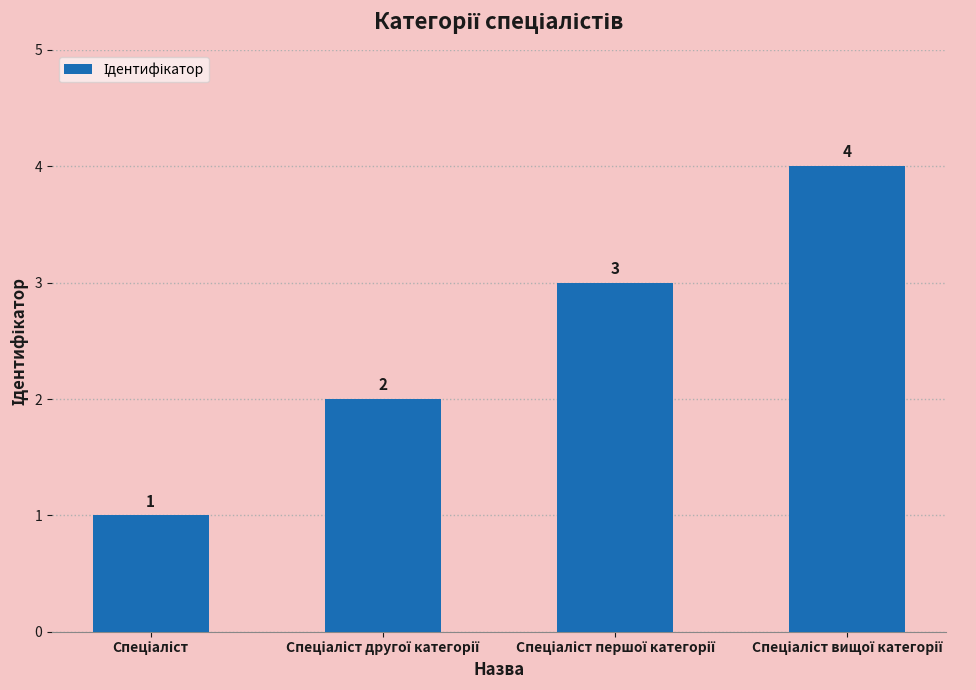

What is the value of the 2nd bar from the left?

2